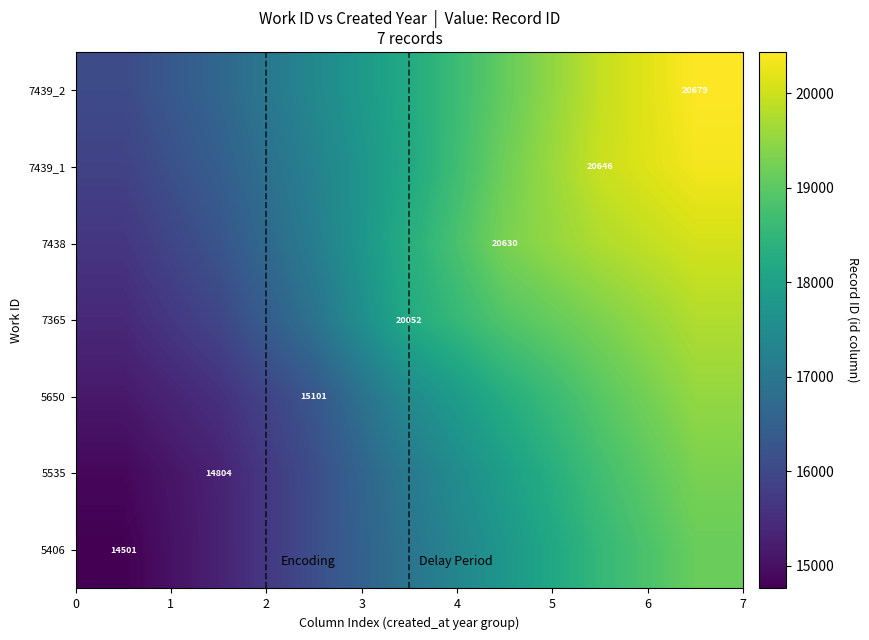

How many categories are shown in the chart?

7